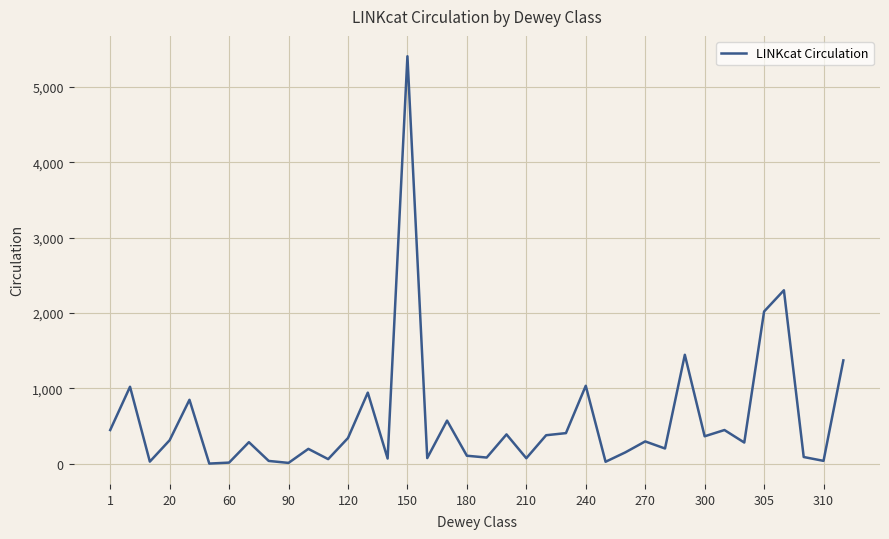

What is the difference between the maximum and minimum values?

5403